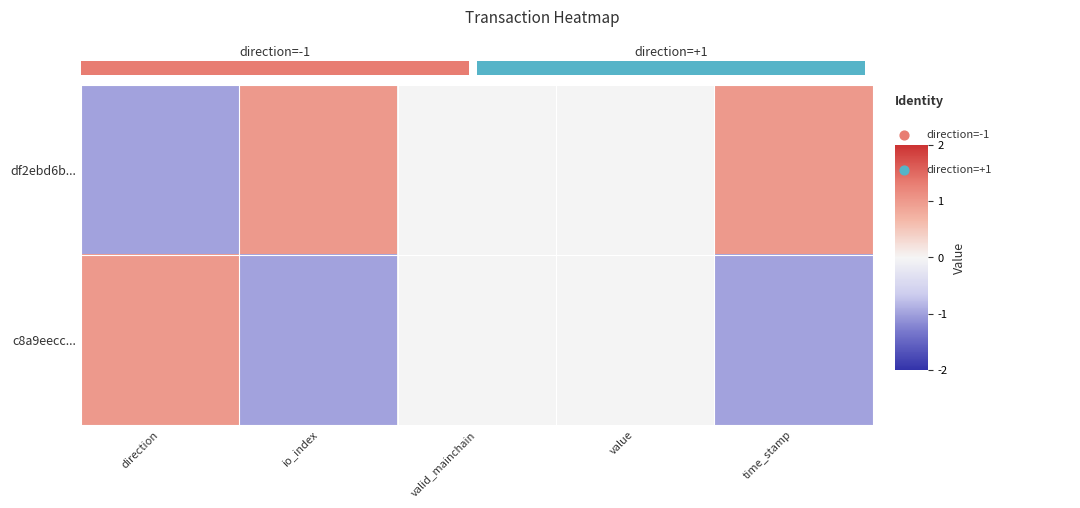

Between direction and io_index, which series saw the biggest shift?

df2ebd6b...